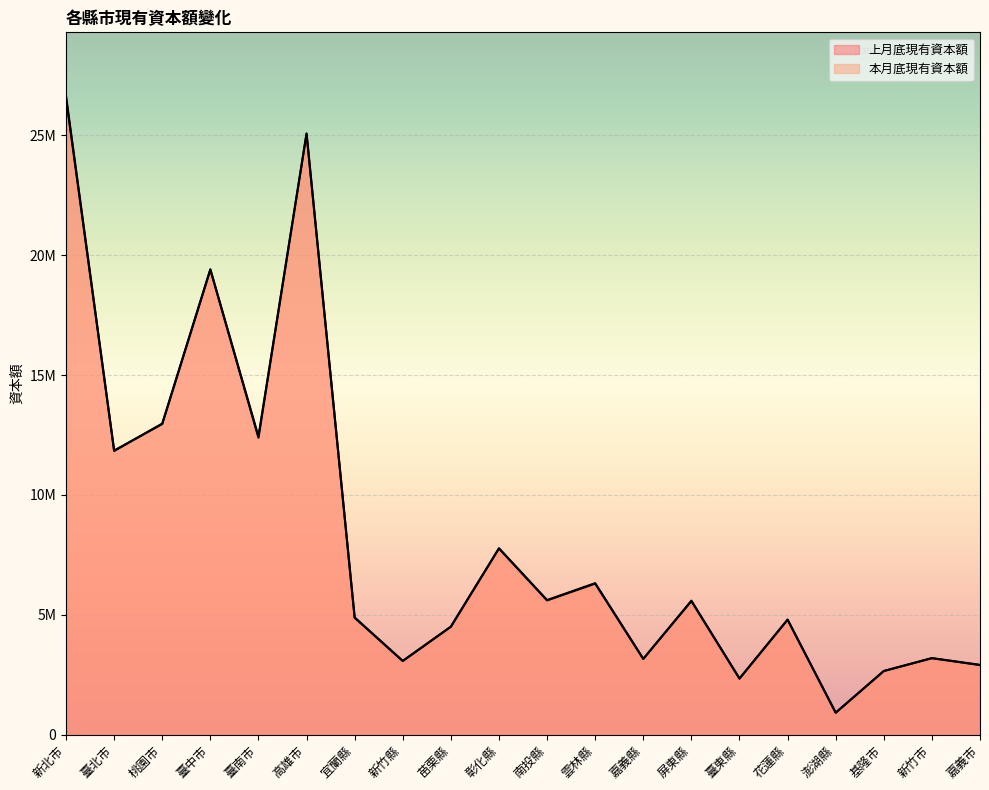

What is the value of the 上月底現有資本額 point at the 7th from the left?

4873120